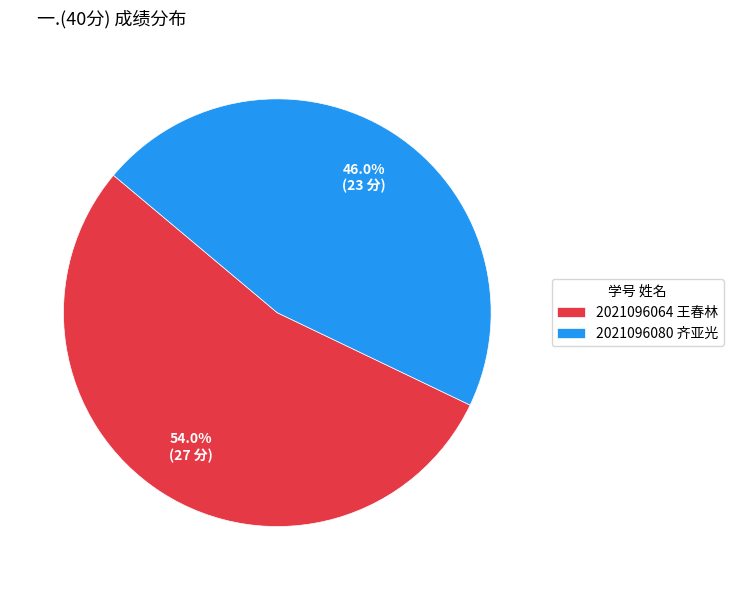

Does any single category account for the majority?

Yes